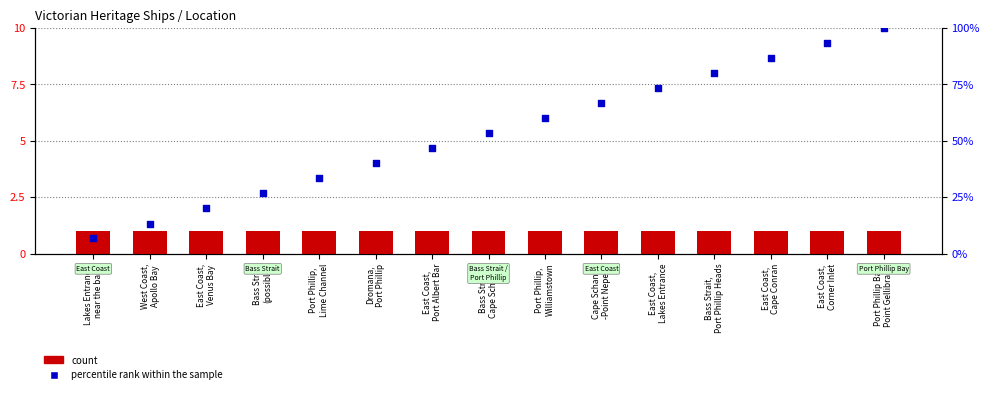

At how many categories does at least one series exceed 6?

6